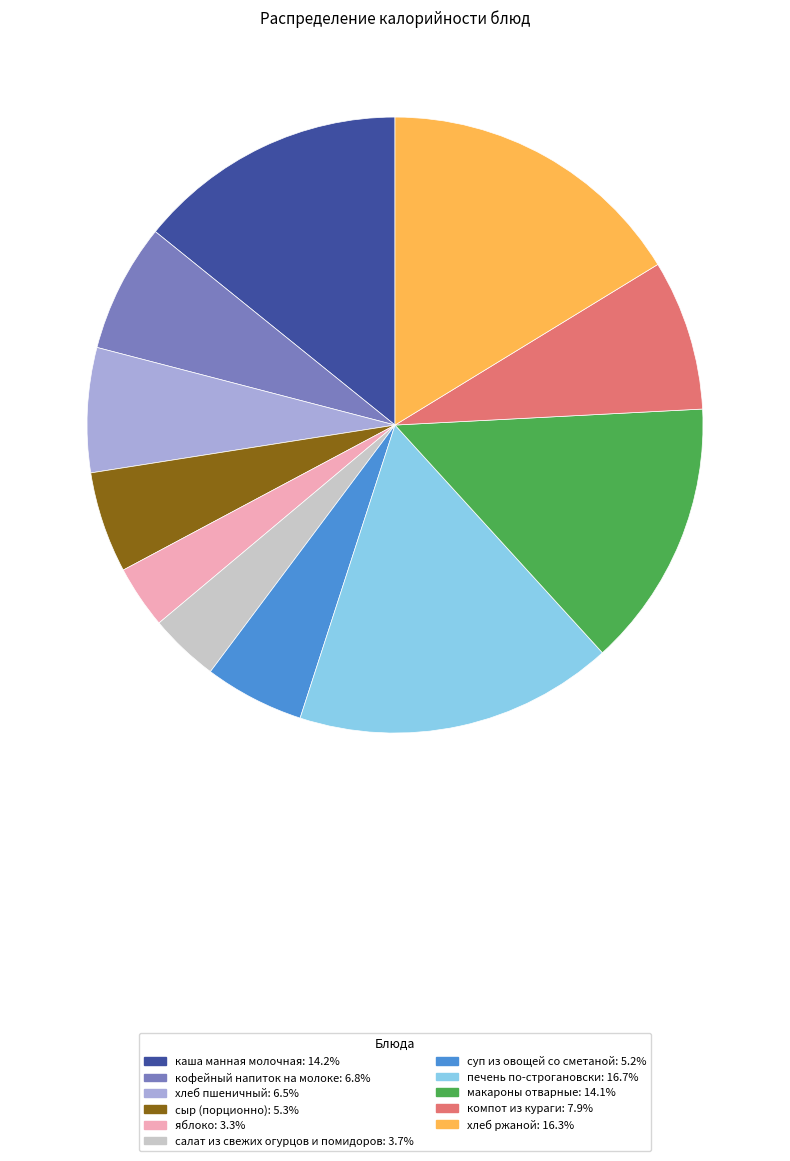

Does сыр (порционно) account for over 50% of the chart?

No